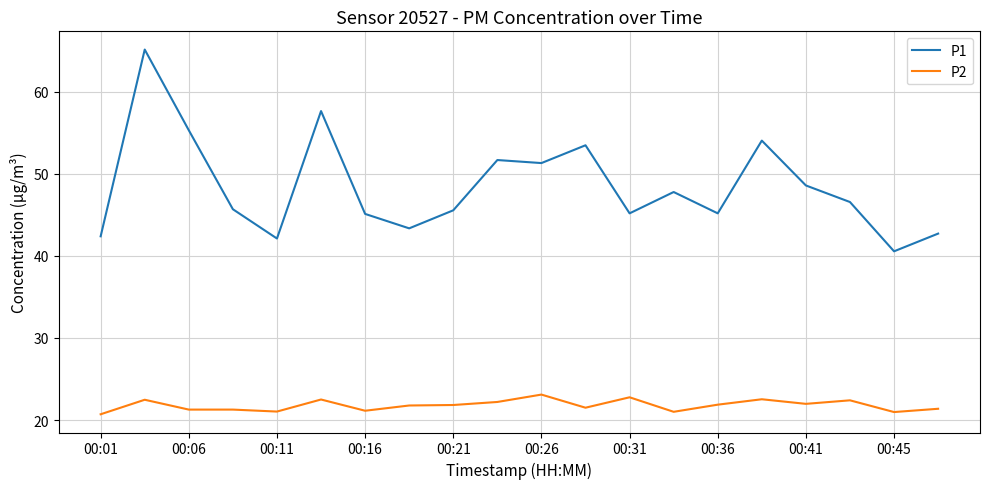

List the series in order of their overall mean, lowest first.

P2, P1